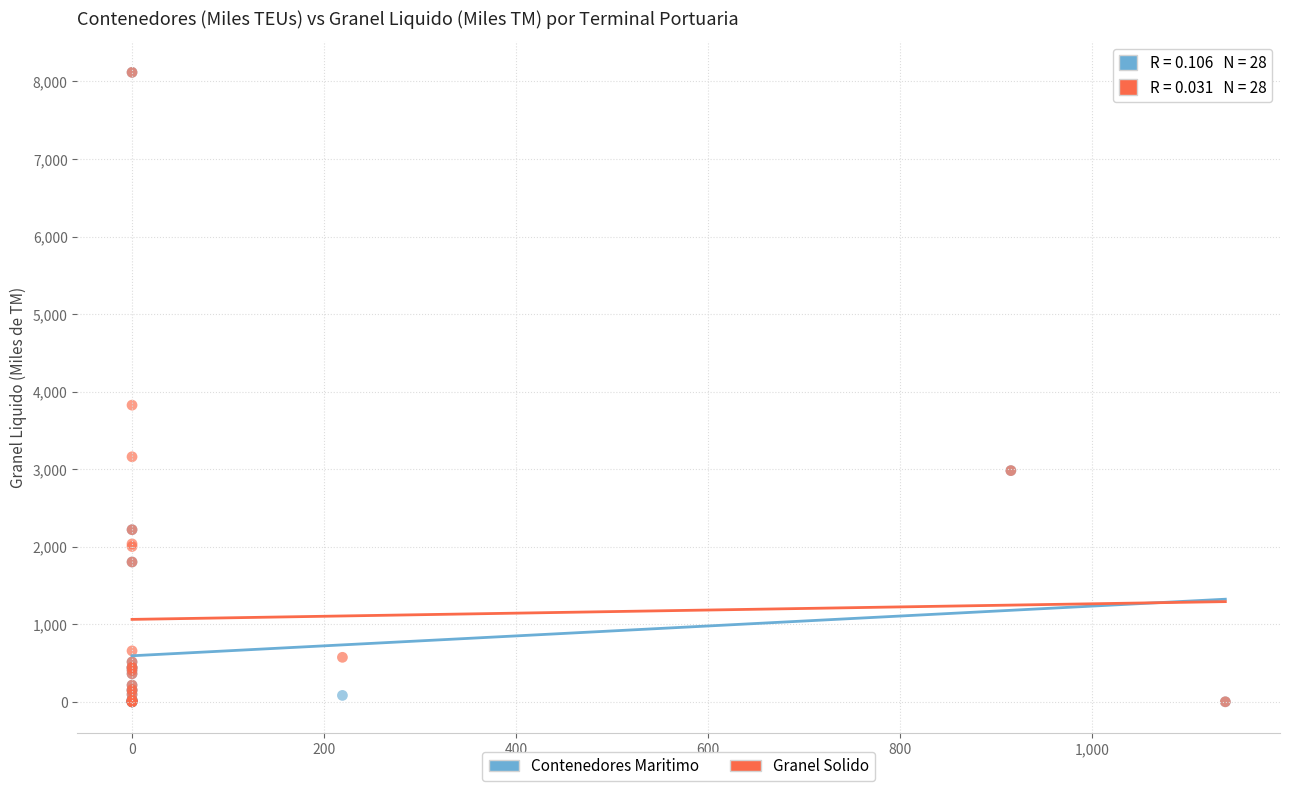

In the Contenedores Maritimo series, what Y value is closest to 4058?

2981.3